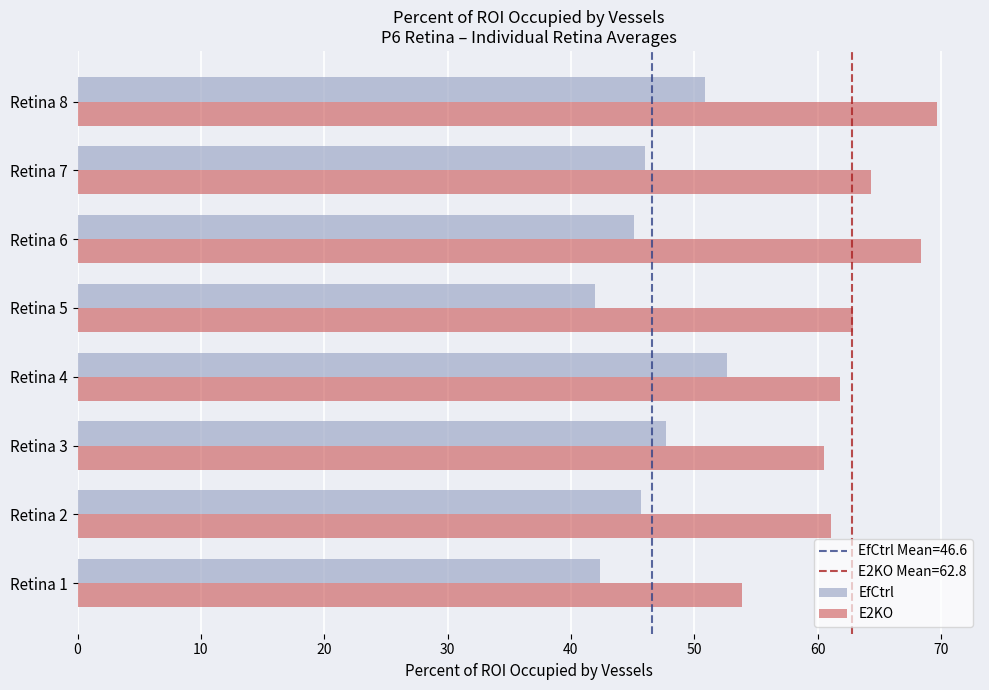

Rank the series by their average value, from lowest to highest.

EfCtrl, E2KO